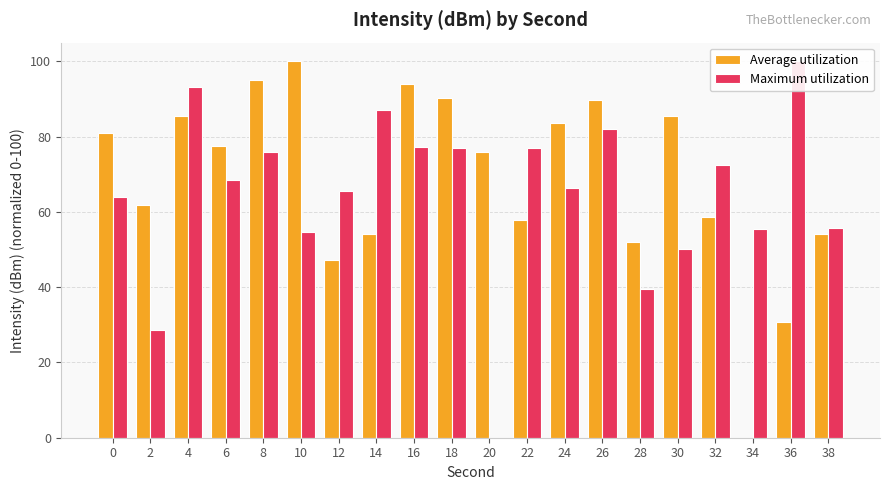

What is the sum of all Average utilization values?

1374.8